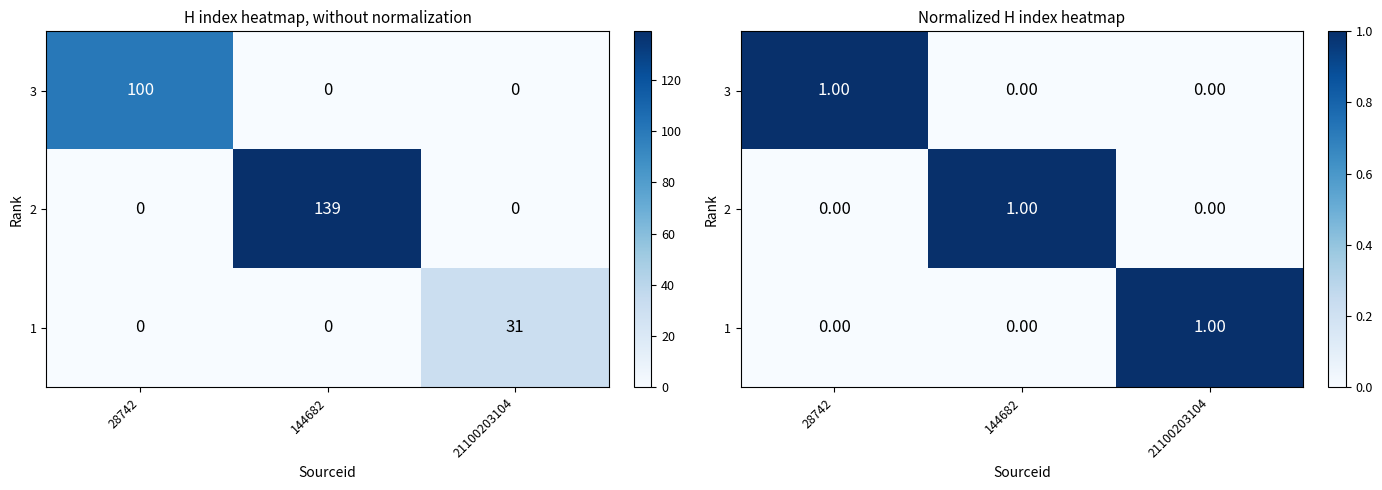

What is the highest value of the 2 series?

1